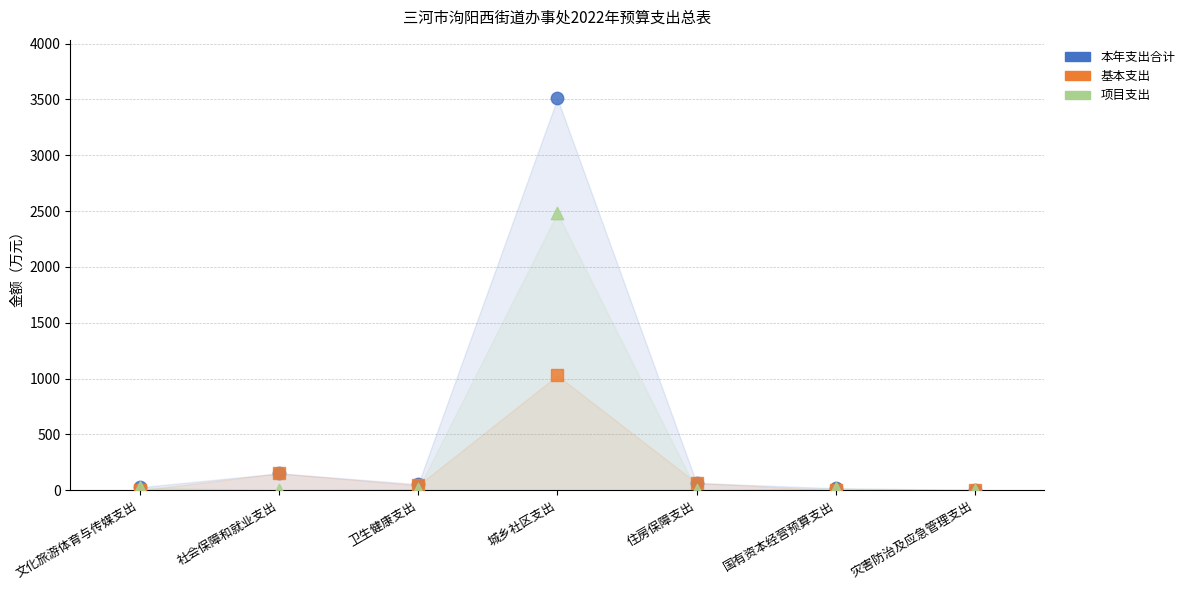

Which series has the widest spread of Y values?

本年支出合计